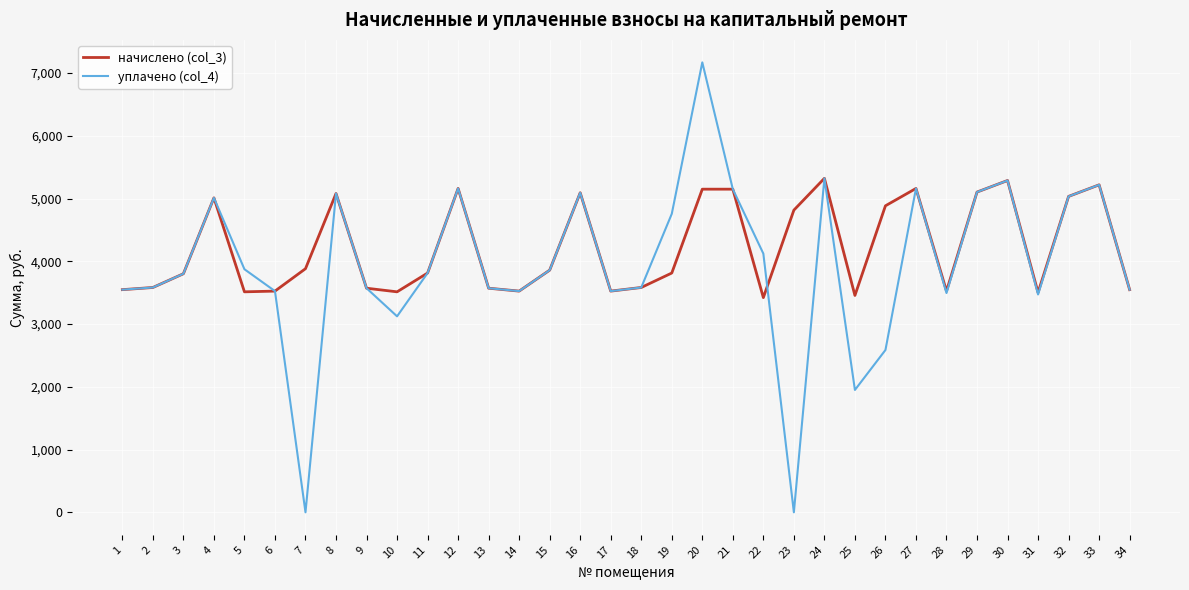

List the series in order of their peak value, lowest first.

начислено (col_3), уплачено (col_4)